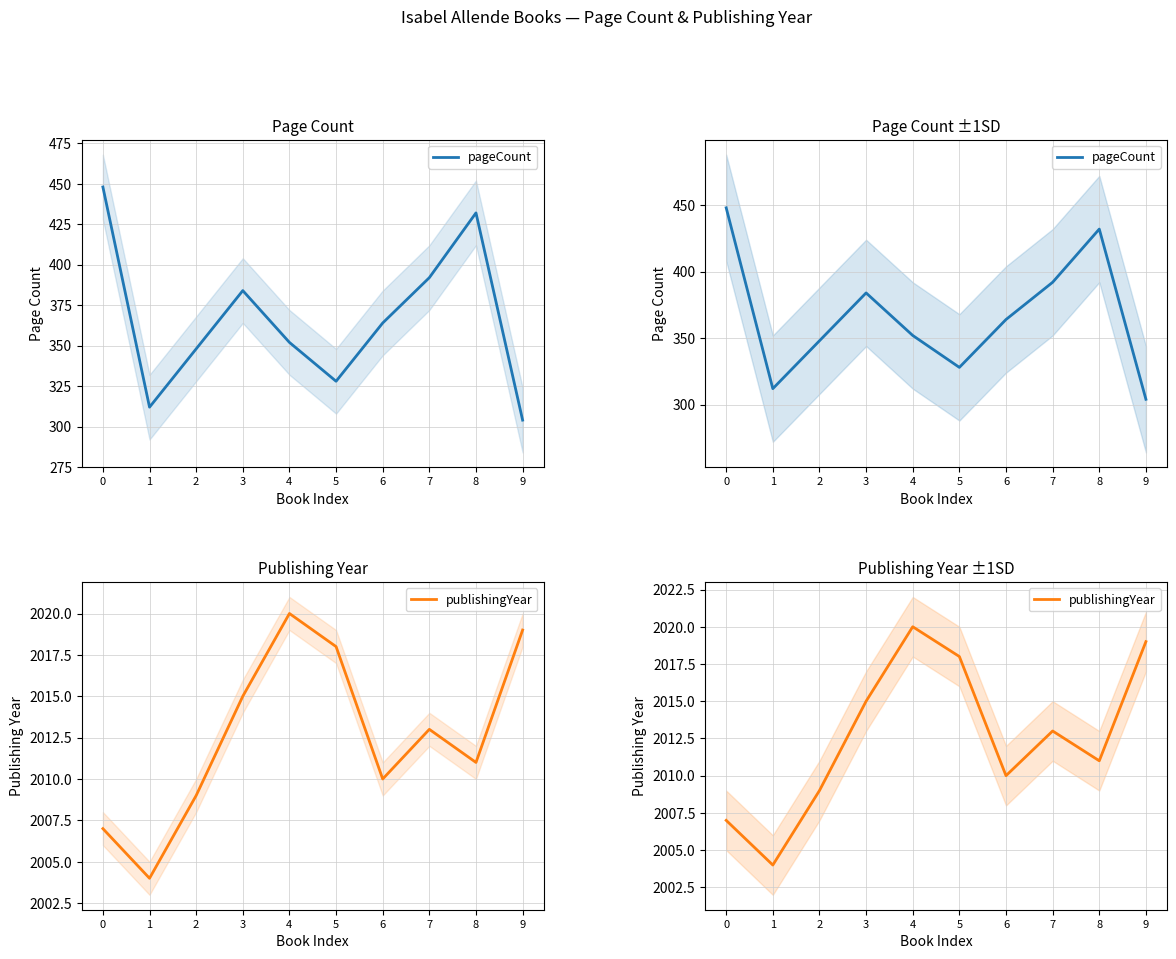

True or false: pageCount and publishingYear cross at least once.

False